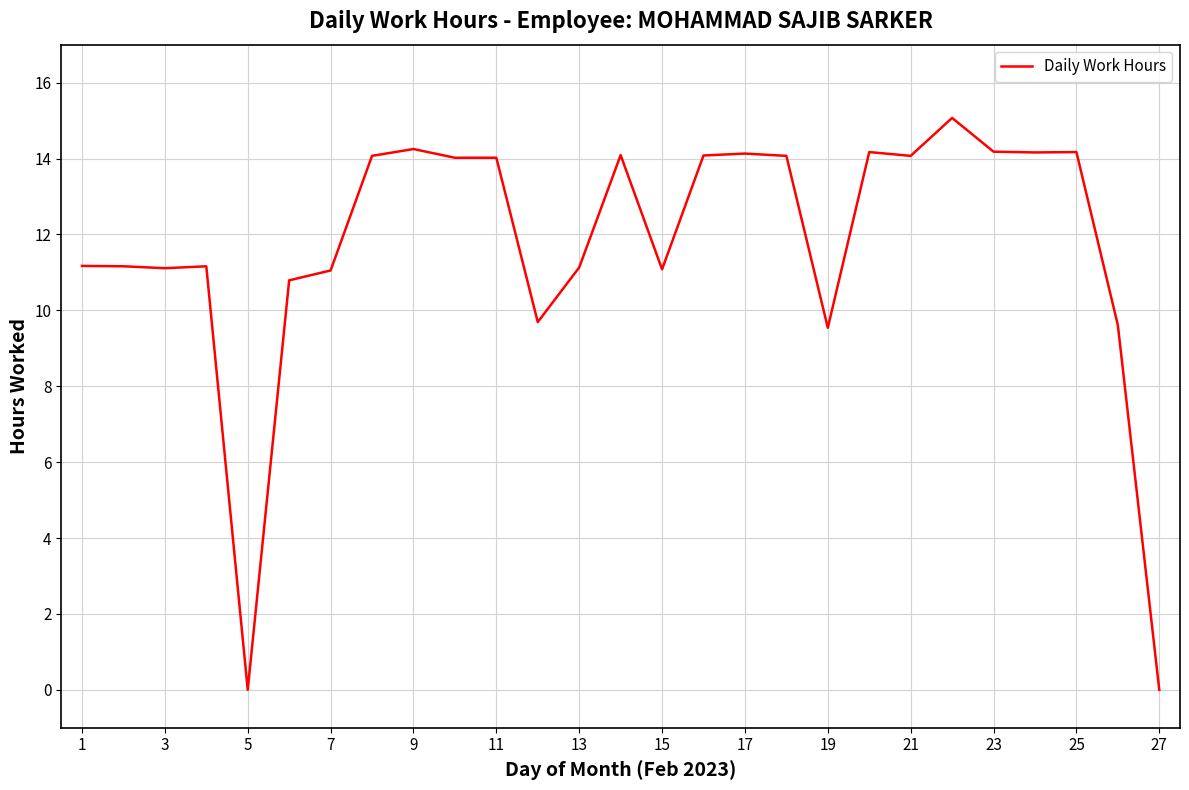

What is the difference between the maximum and minimum values?

15.1